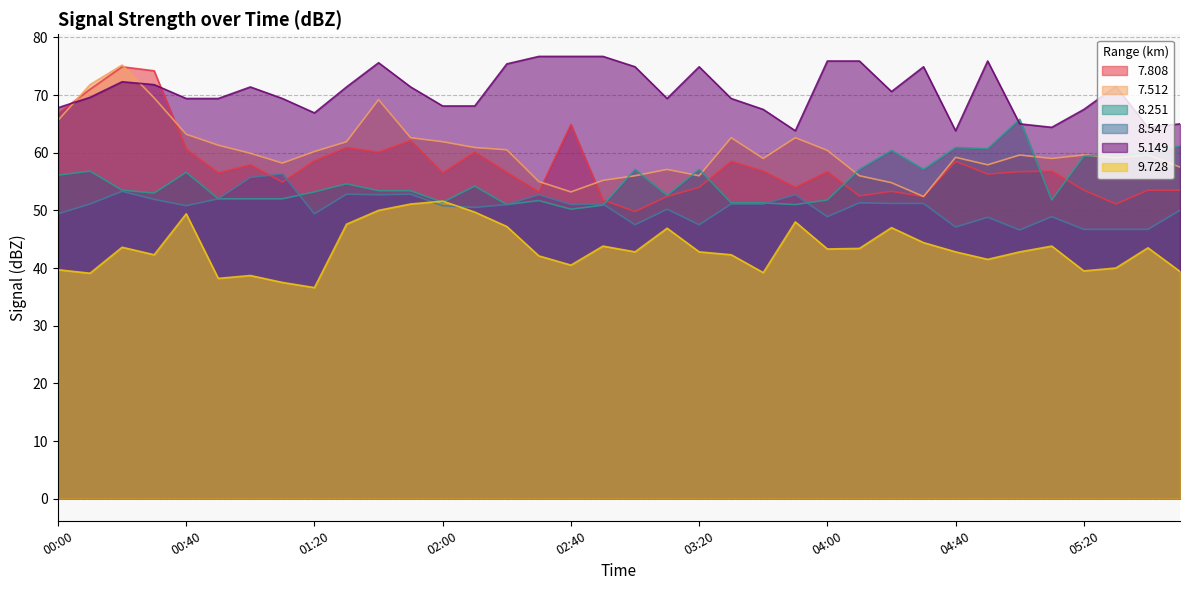

What is the total value across all series at 02:40?

336.5